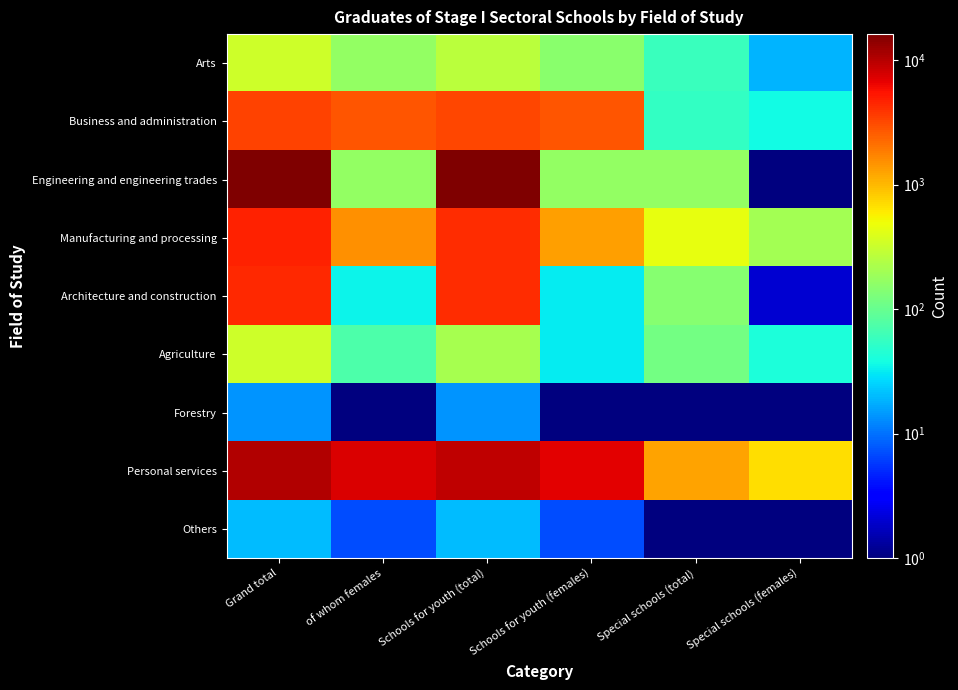

Between Special schools (total) and Special schools (females), which is larger?

Special schools (total)